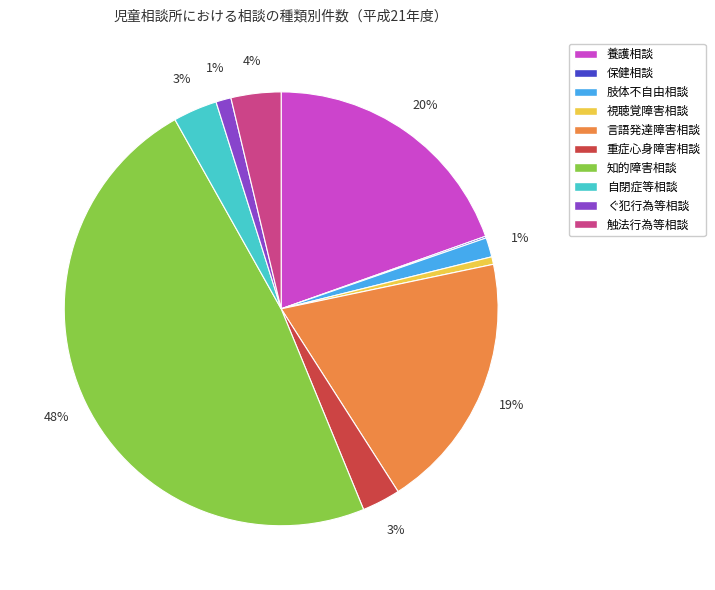

To the nearest percent, what is the combined percentage of 言語発達障害相談 and 視聴覚障害相談?

20%